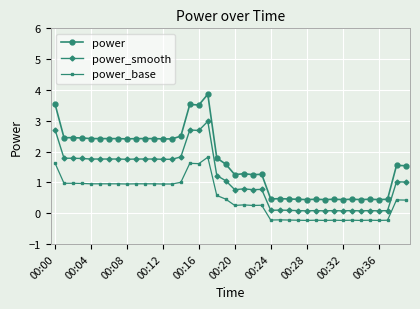

What is the difference between the maximum and minimum values in the power_smooth series?

2.9